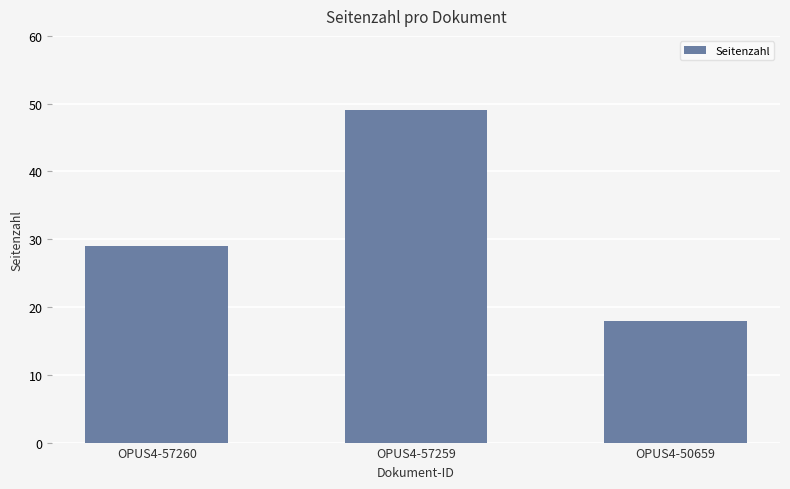

List the labels in order of value, smallest first.

OPUS4-50659, OPUS4-57260, OPUS4-57259